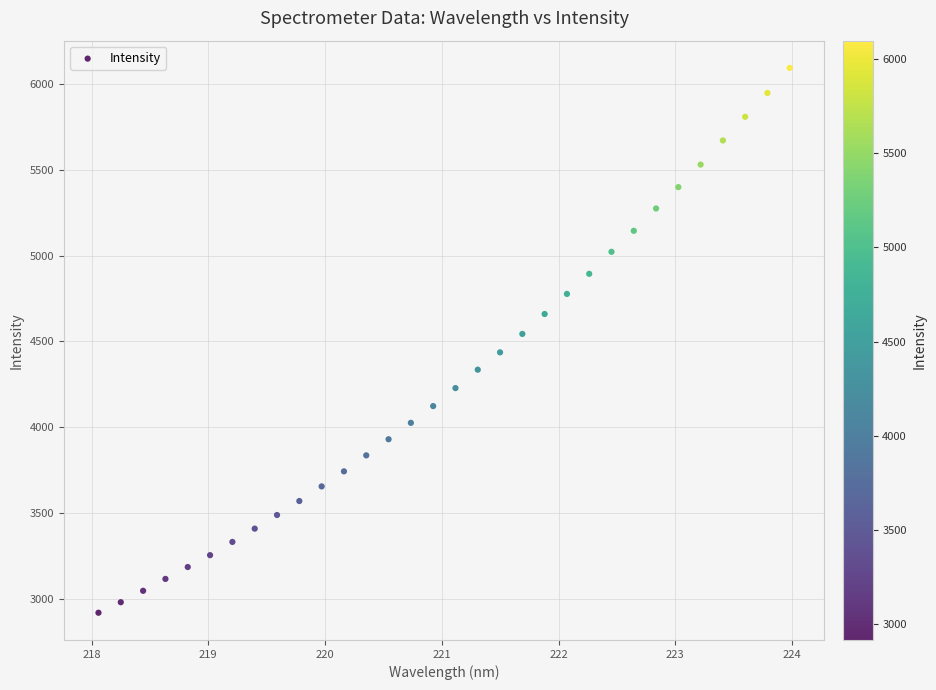

What is the range of X values (max minus min)?

5.9